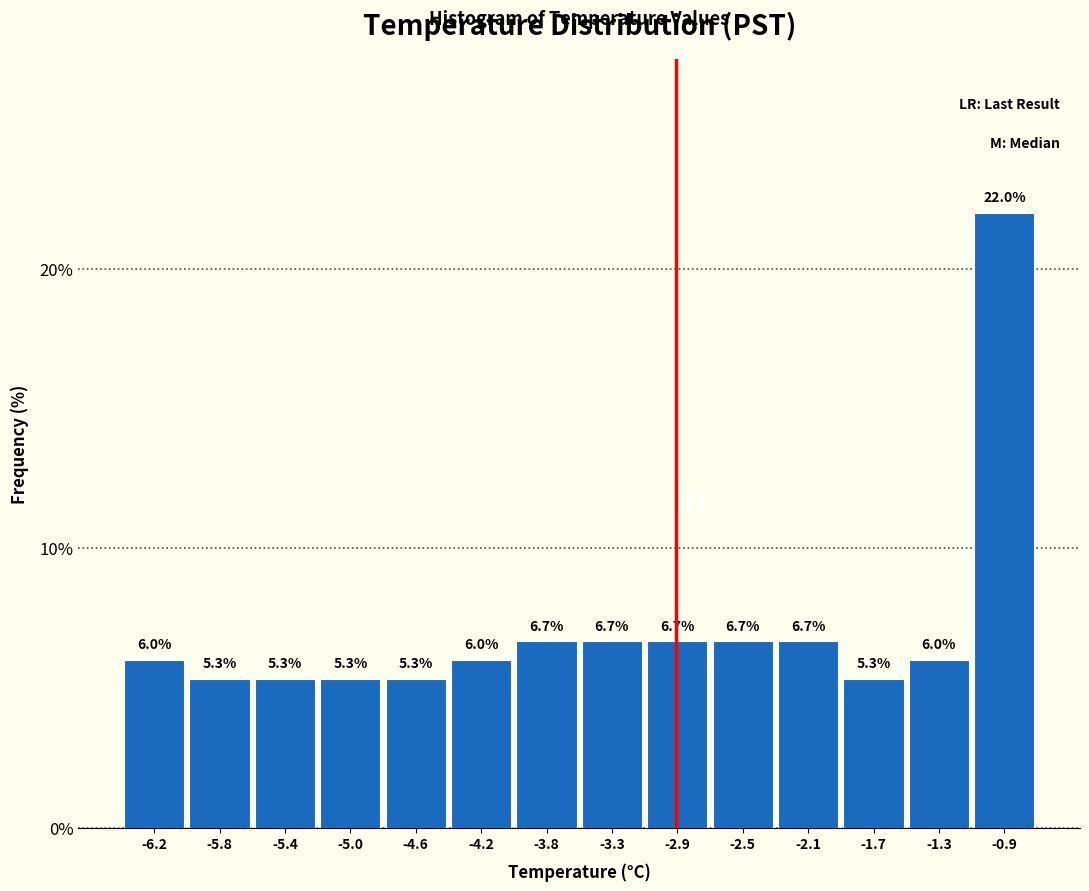

Reading left to right, list every bar in this chart as the range it spans on the x-axis followed by its height. The bar edges are not printed on the chart, so give them approximately, as read against the axis.

-6.40 to -6.00: 6.0
-6.00 to -5.60: 5.3
-5.60 to -5.20: 5.3
-5.20 to -4.75: 5.3
-4.75 to -4.35: 5.3
-4.35 to -3.95: 6.0
-3.95 to -3.55: 6.7
-3.55 to -3.15: 6.7
-3.15 to -2.75: 6.7
-2.75 to -2.35: 6.7
-2.35 to -1.90: 6.7
-1.90 to -1.50: 5.3
-1.50 to -1.10: 6.0
-1.10 to -0.70: 22.0